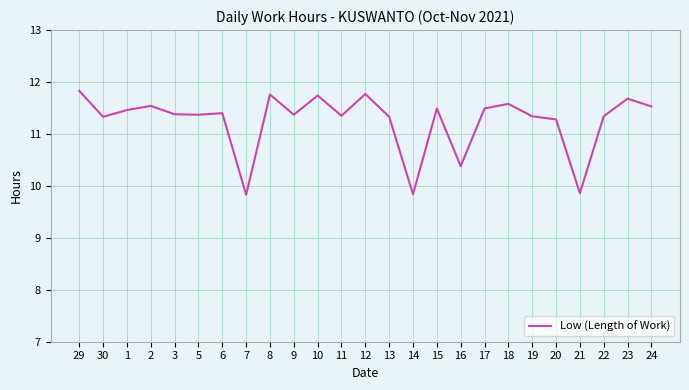

Does the chart display data point markers on the line(s)?

No